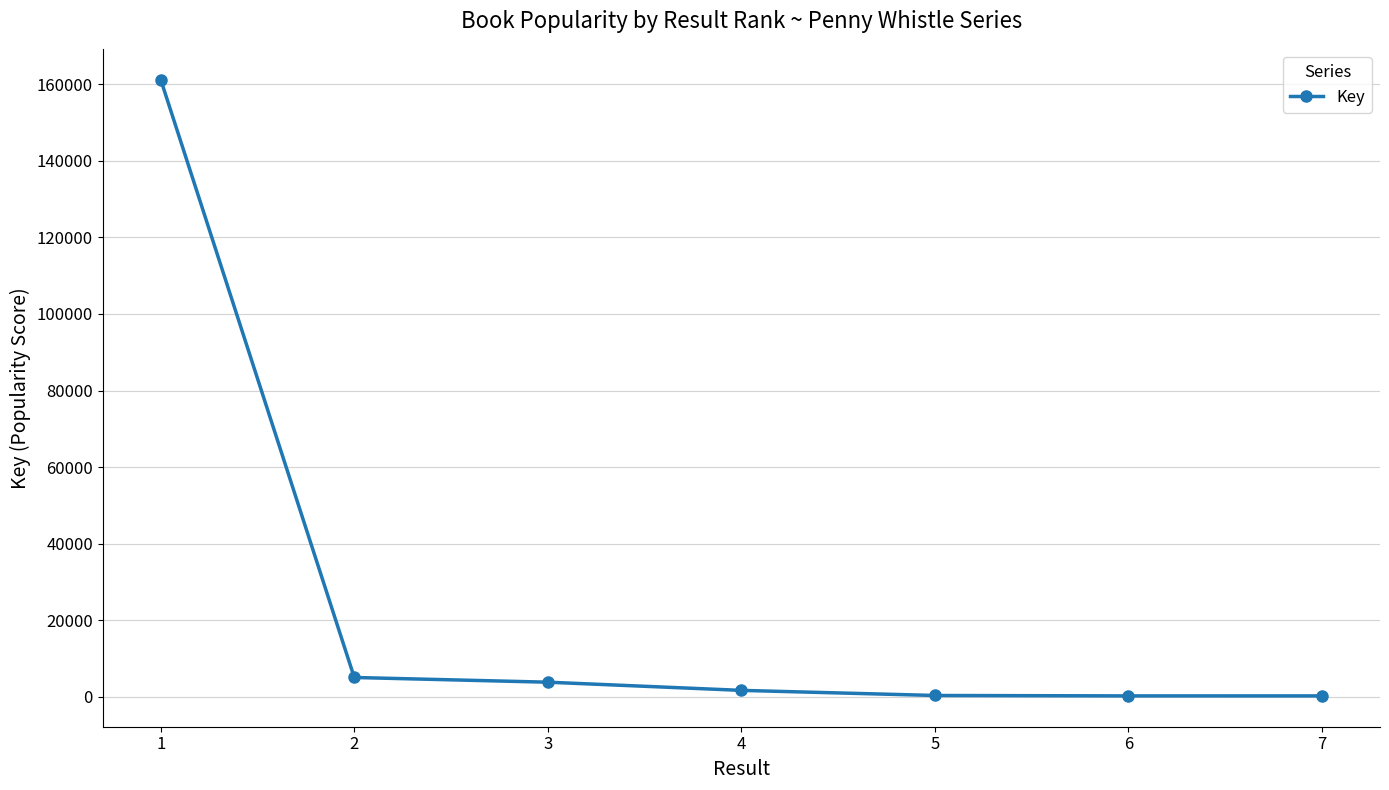

What is the value of the 2nd point from the left?

5072